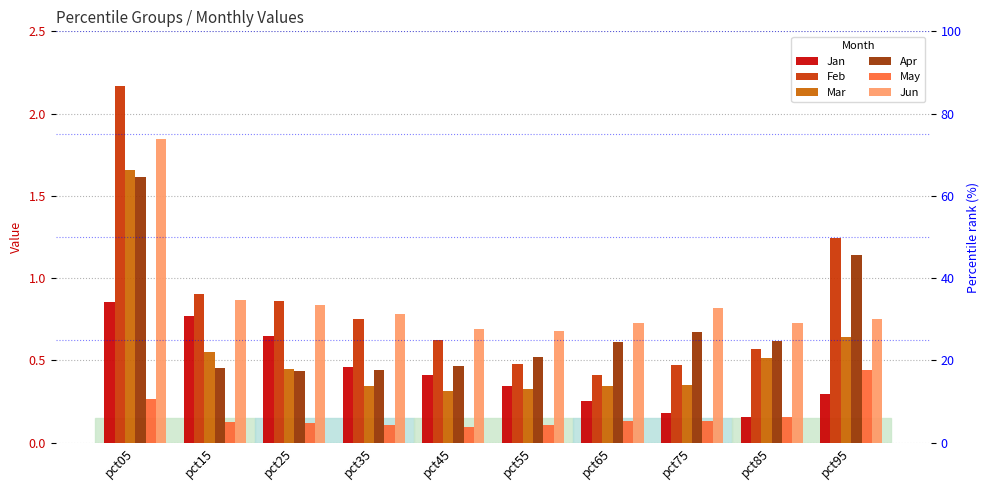

The Feb series shows 1.2 at pct95. True or false?

True